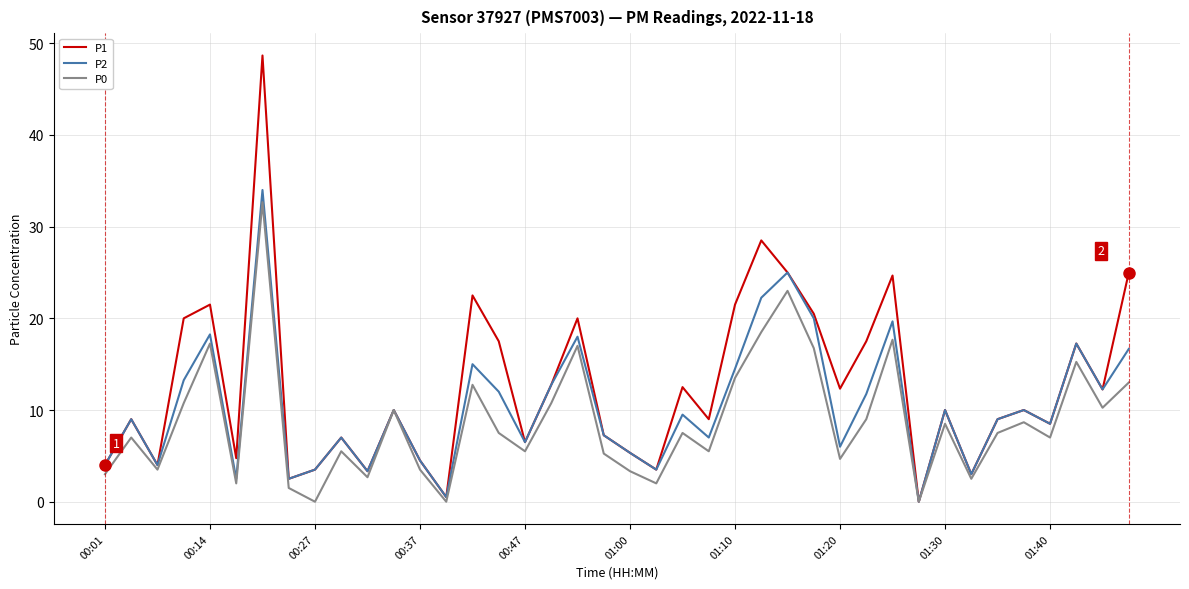

What is the greatest value displayed?

48.7